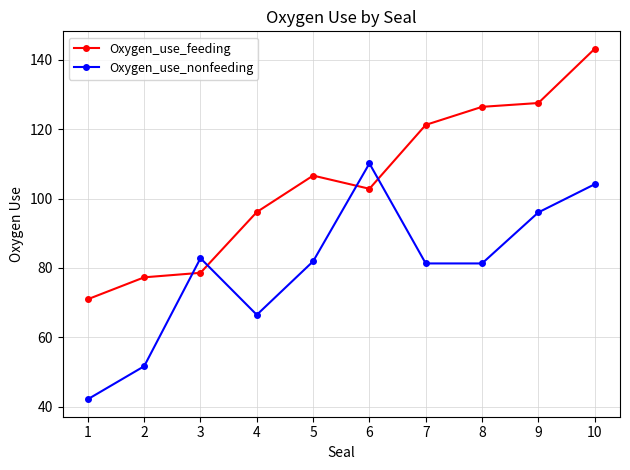

Which category has the lowest value in the Oxygen_use_feeding series?

1